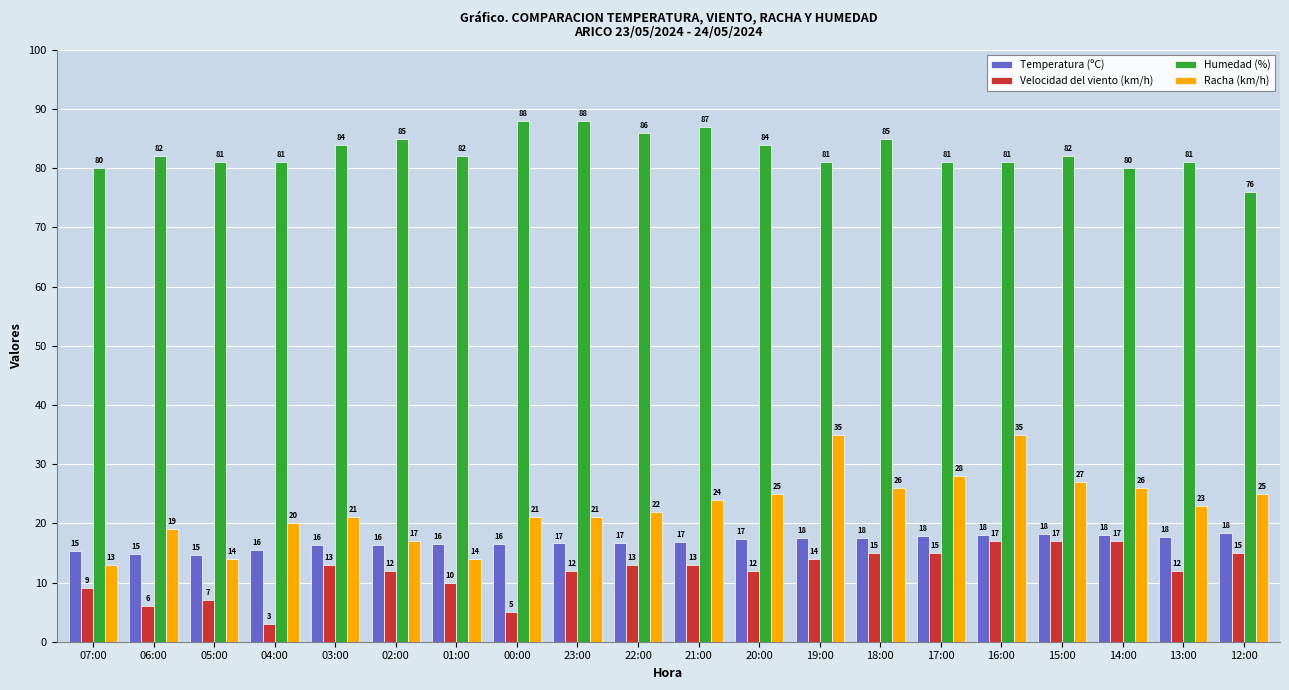

What is the sum of all Racha (km/h) values?

456.0